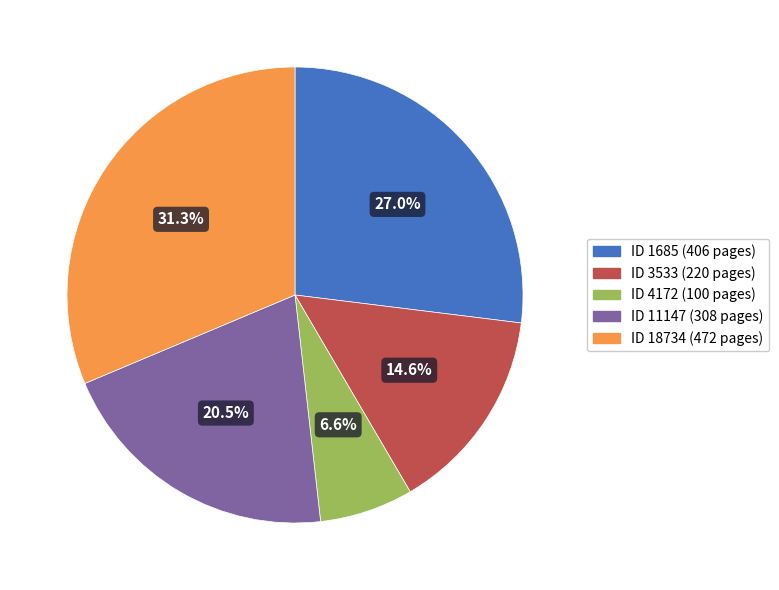

Does any single category account for the majority?

No